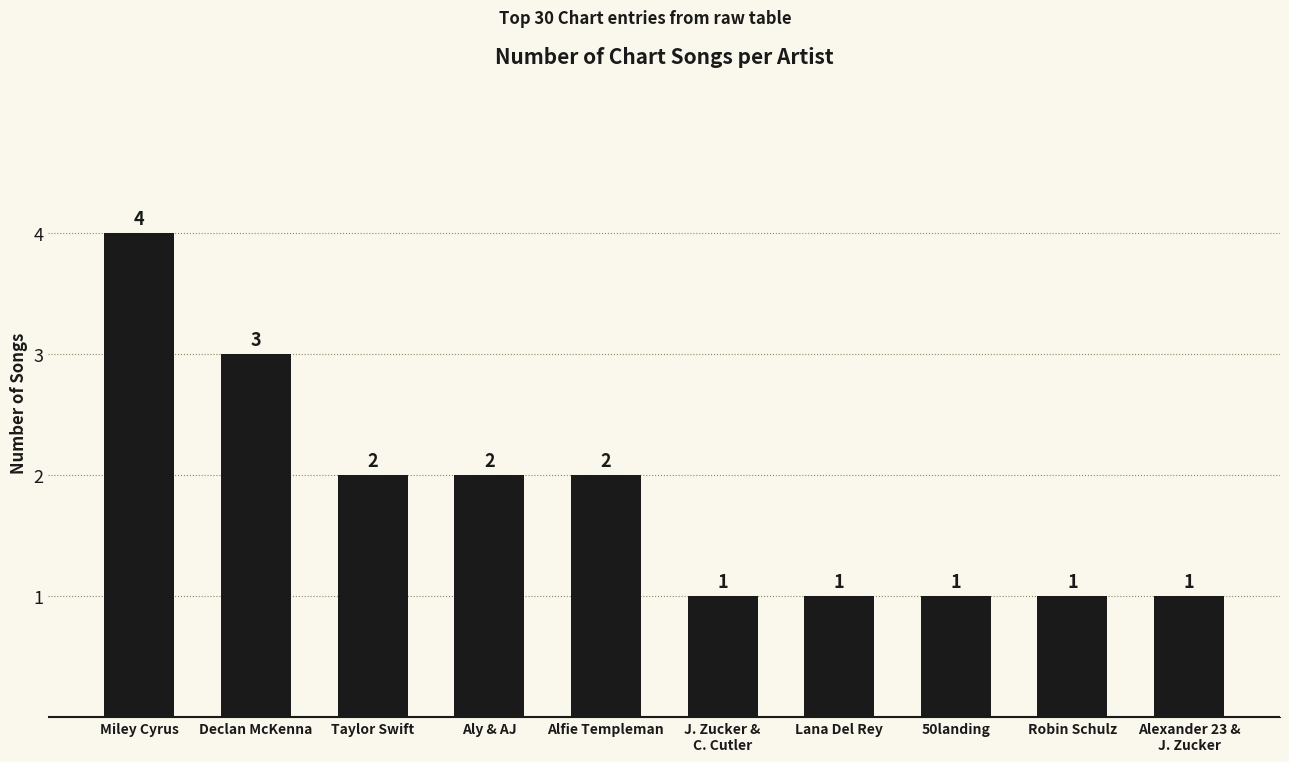

What is the difference between the maximum and minimum values?

3